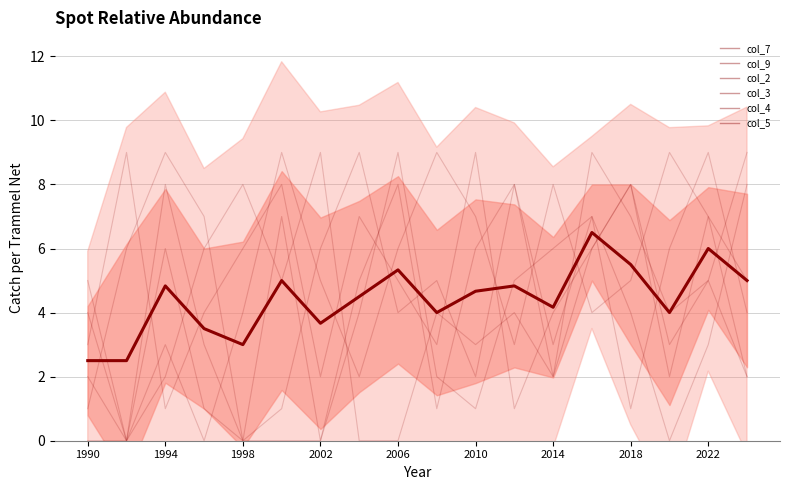

At 2014, list the series in order from smallest to largest.

col_4, col_5, col_9, col_7, col_3, col_2